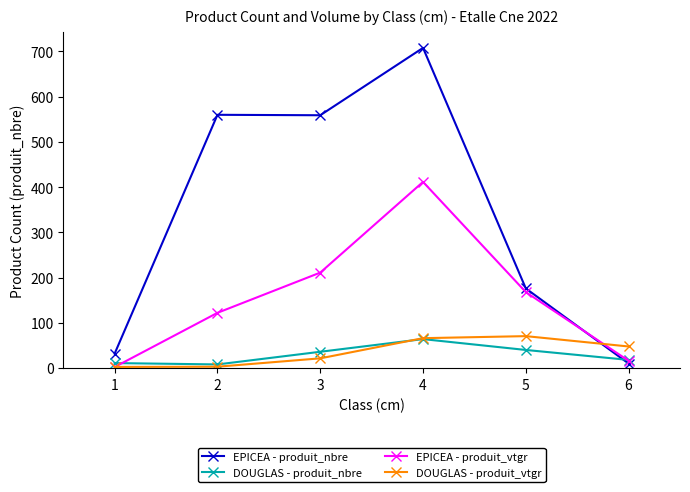

How many intersections are there between EPICEA - produit_nbre and DOUGLAS - produit_nbre?

1